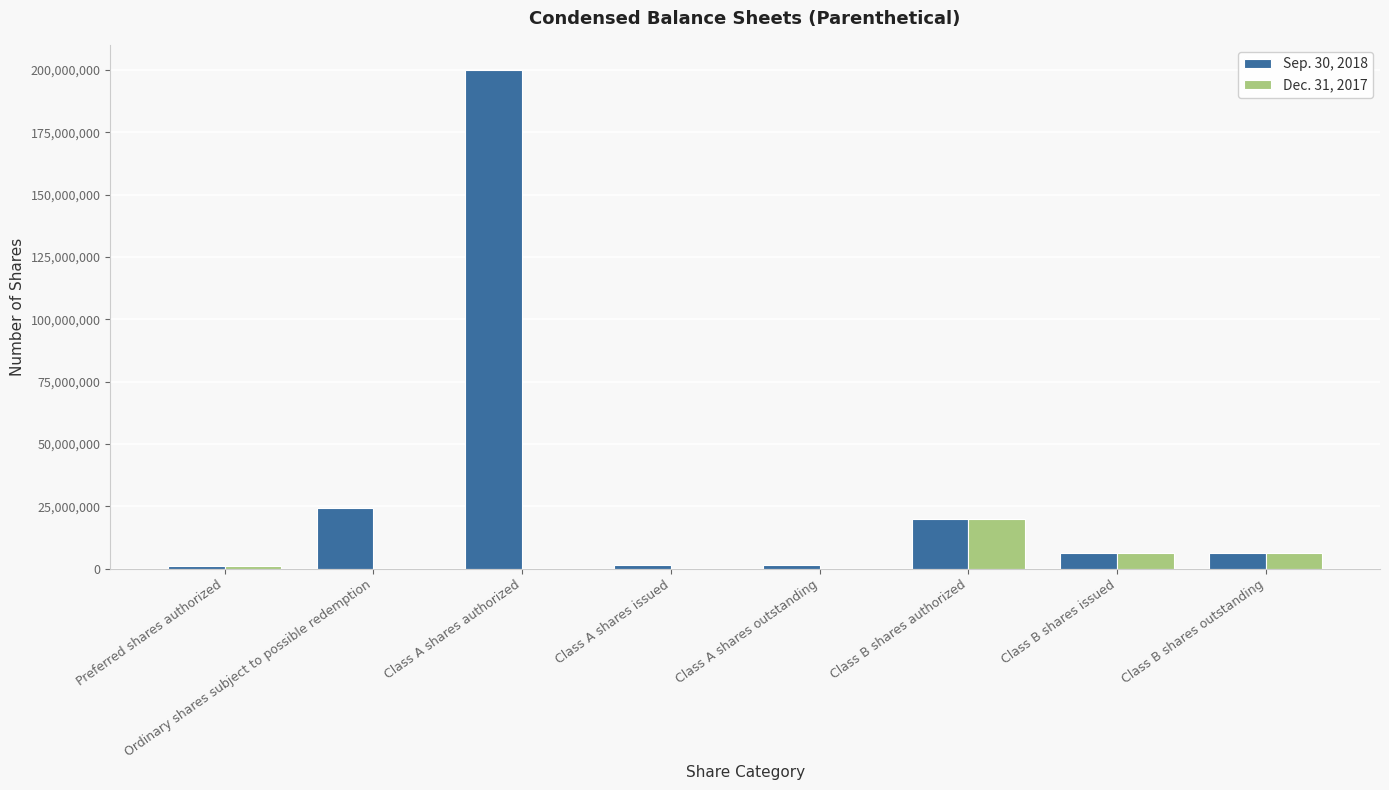

Is it true that Dec. 31, 2017 equals 6468750 at Class B shares issued?

True